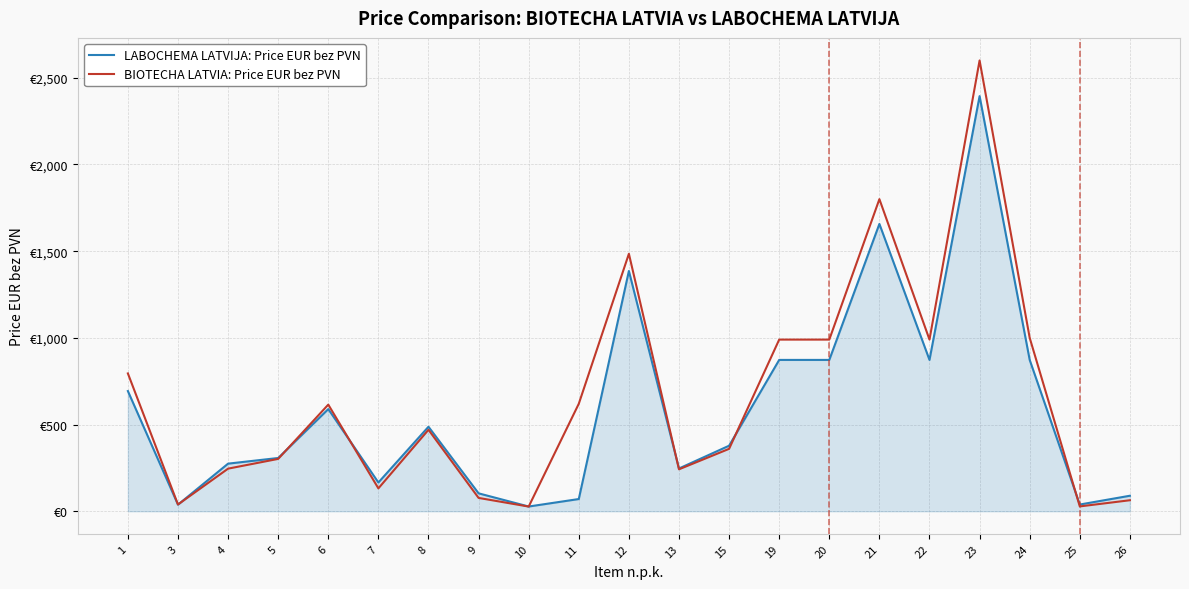

Does the chart have visible grid lines?

Yes